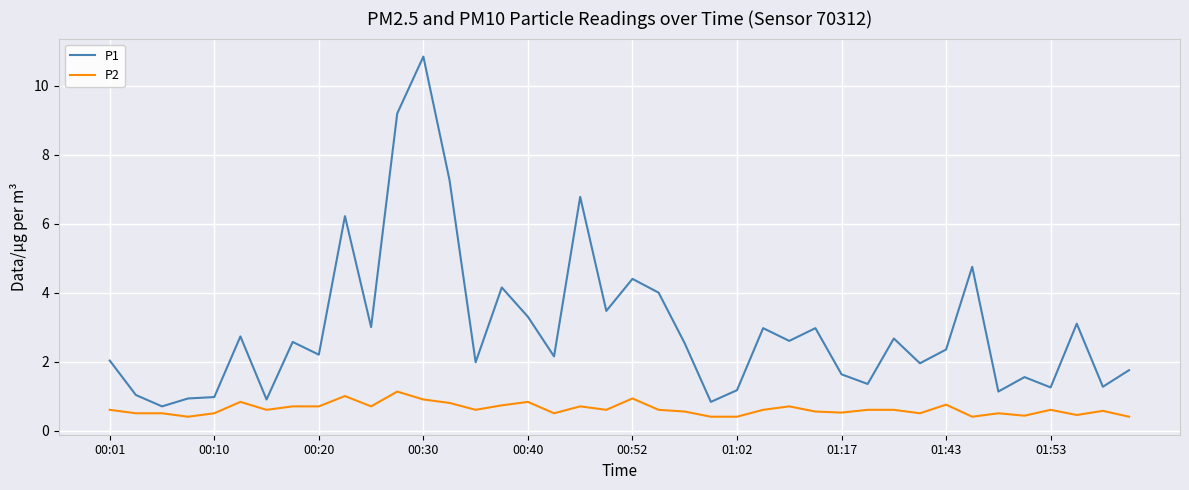

List the series in order of their peak value, highest first.

P1, P2